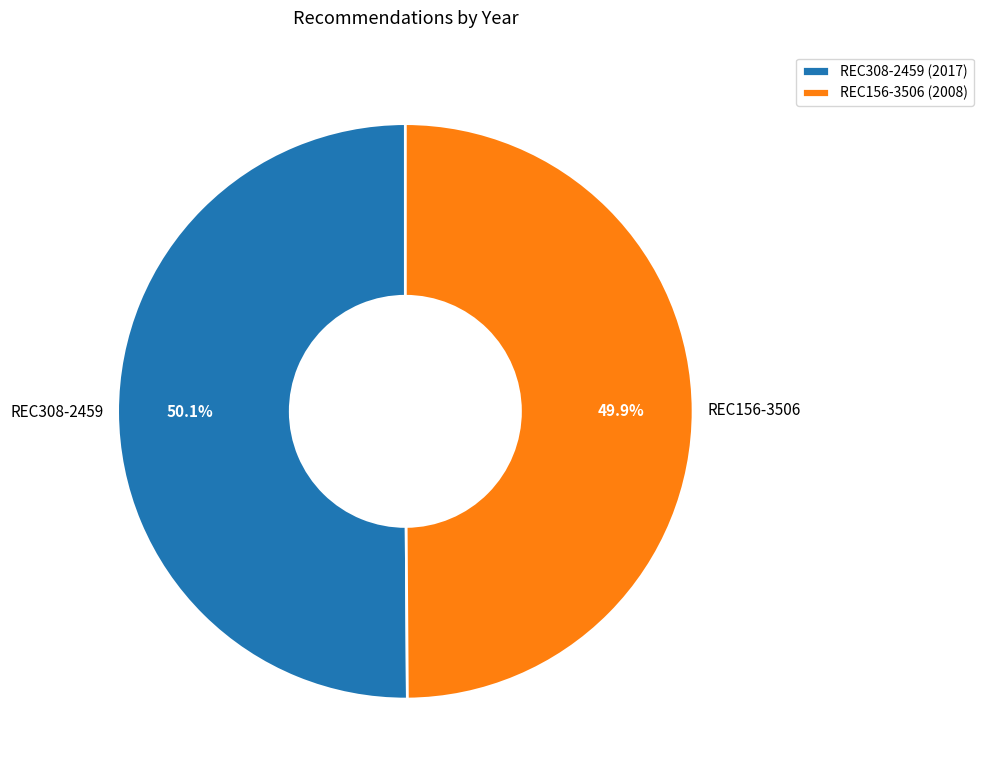

Is there a majority slice in this chart?

Yes